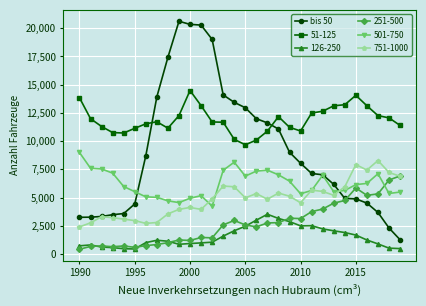

Which series has the widest spread of values?

bis 50